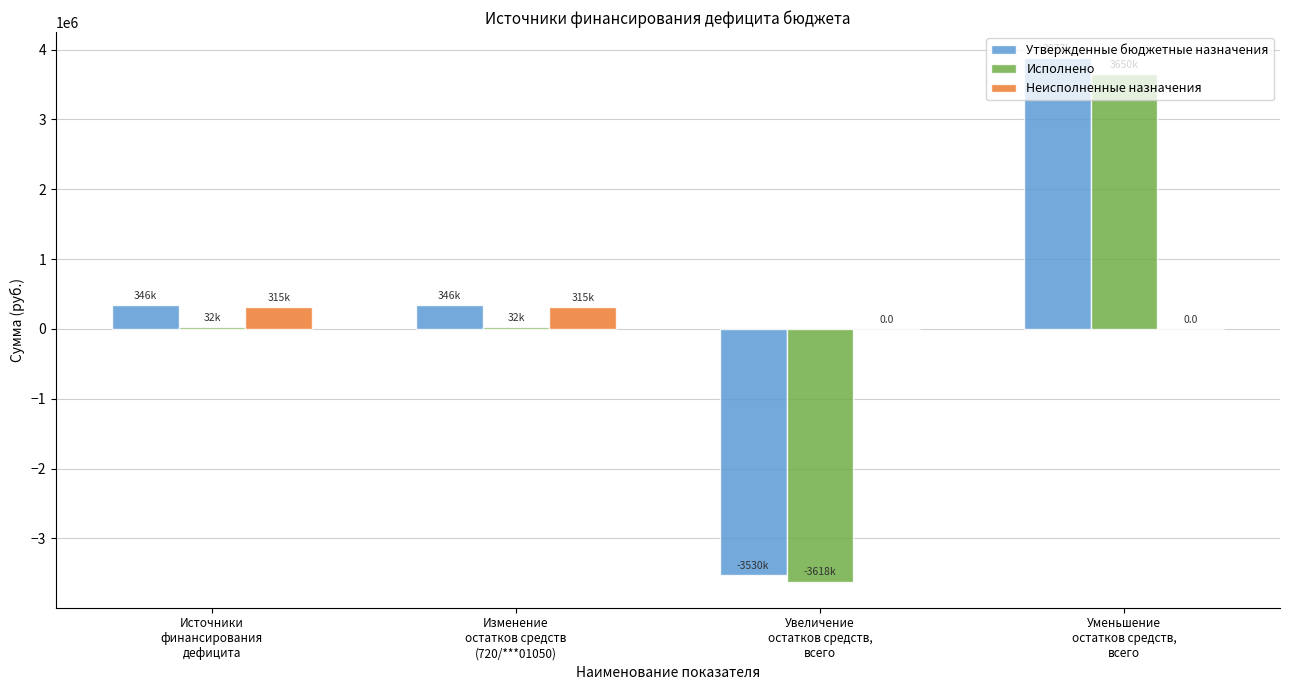

What is the sum of all Исполнено values?

95516.7